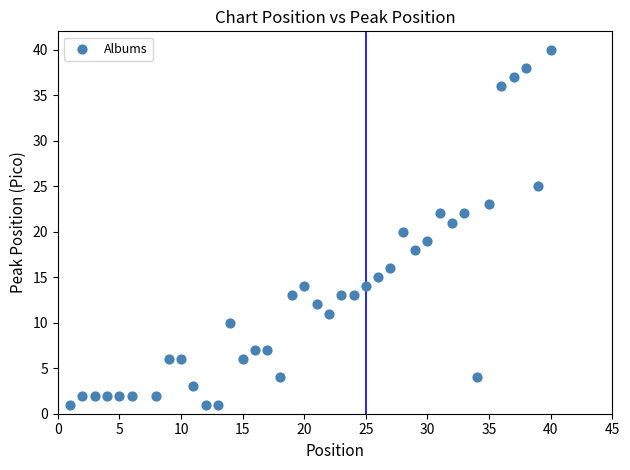

What is the range of Y values (max minus min)?

39